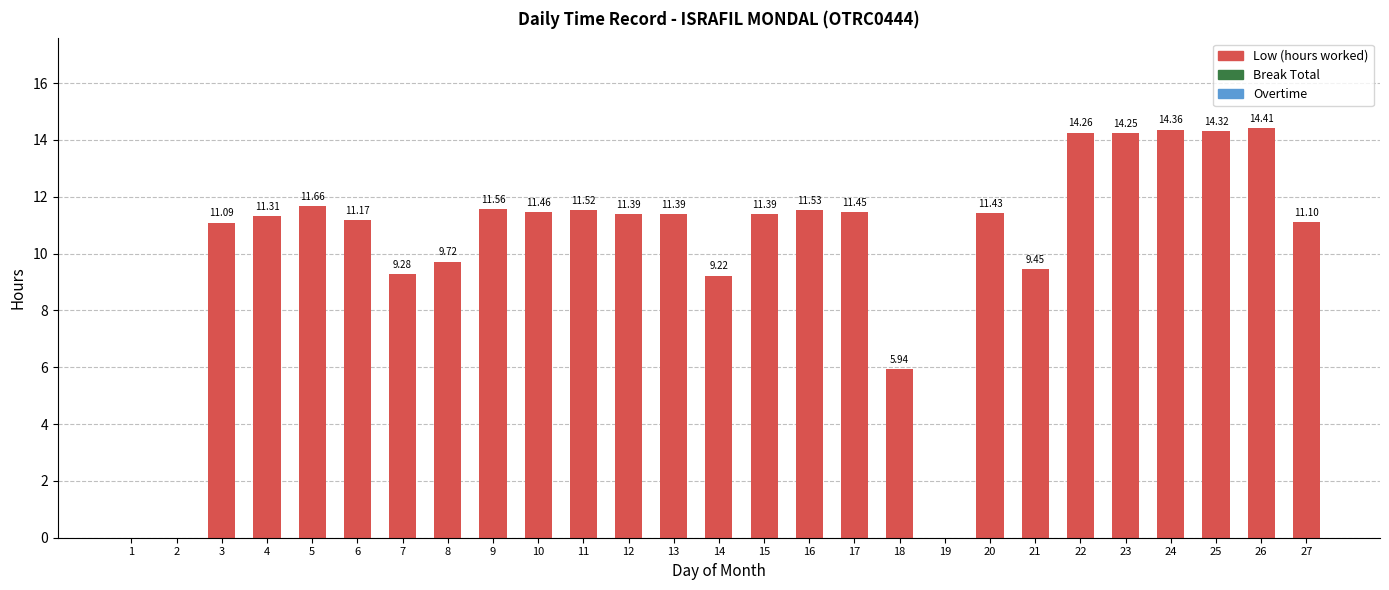

Between 16 and 3, which is larger?

16